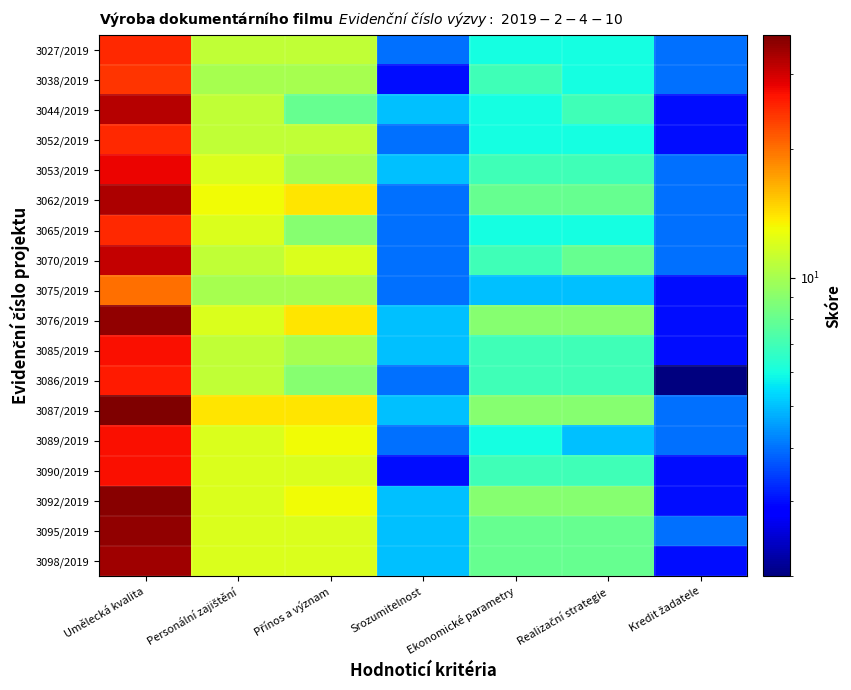

At which category is the sum across all series the highest?

Umělecká kvalita